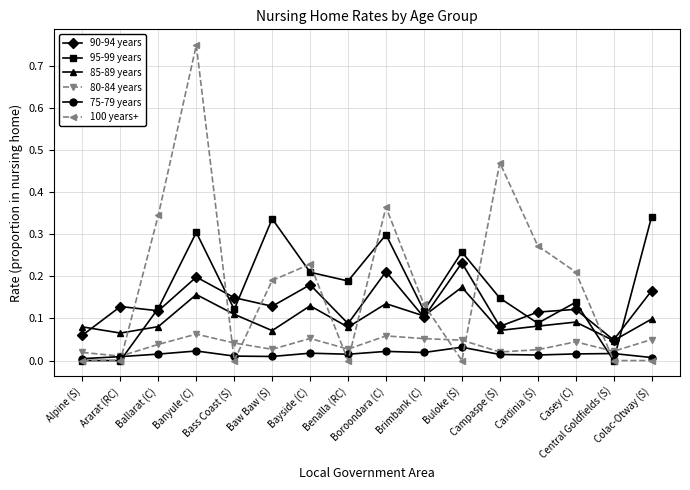

Count the 75-79 years values in the range 0 to 1.

16